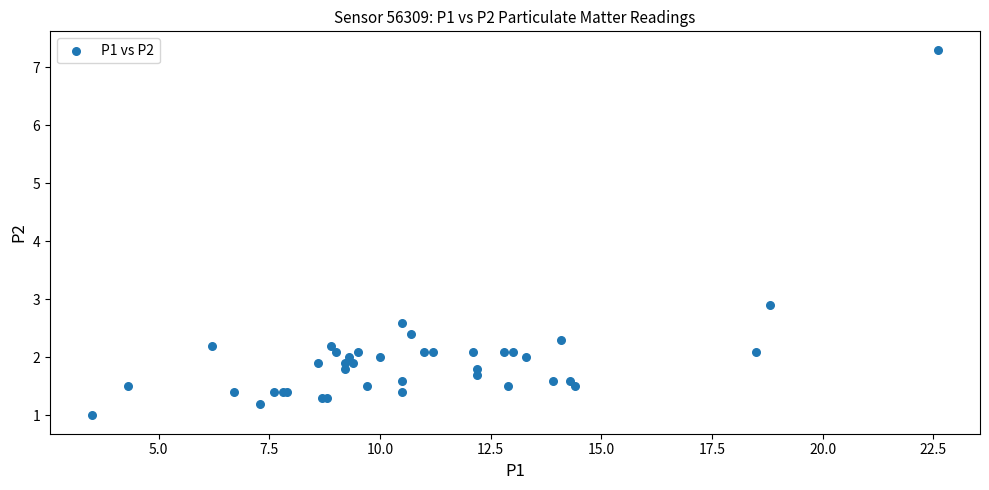

What Y value in the scatter plot is closest to 4?

2.9